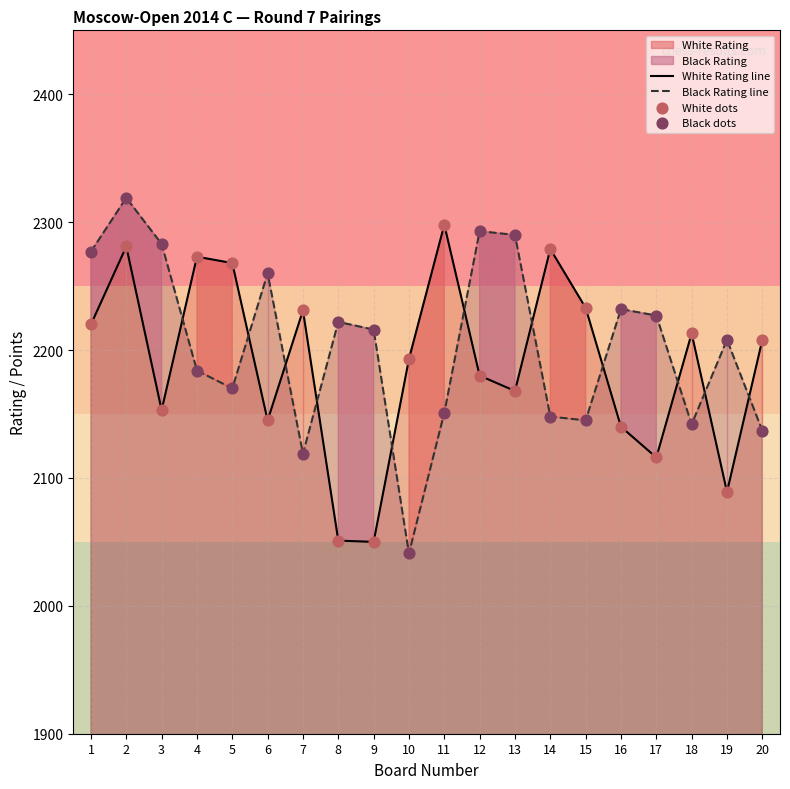

Which series reaches the maximum Y coordinate?

Black Rating line